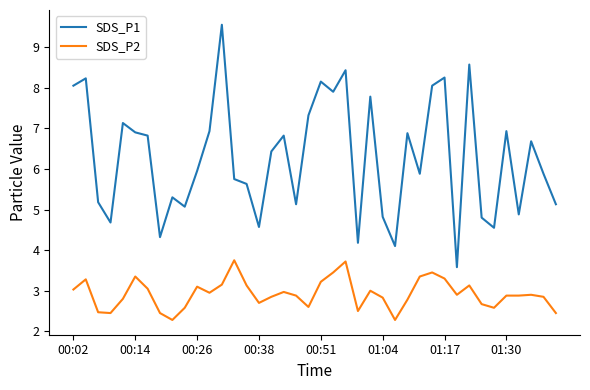

What is the maximum value shown in the chart?

9.6